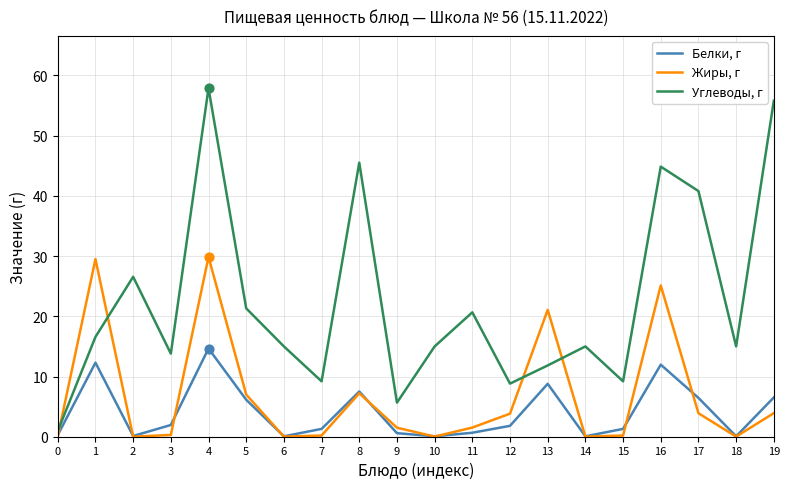

After their last crossing, which series has the higher values: Углеводы, г or Жиры, г?

Углеводы, г